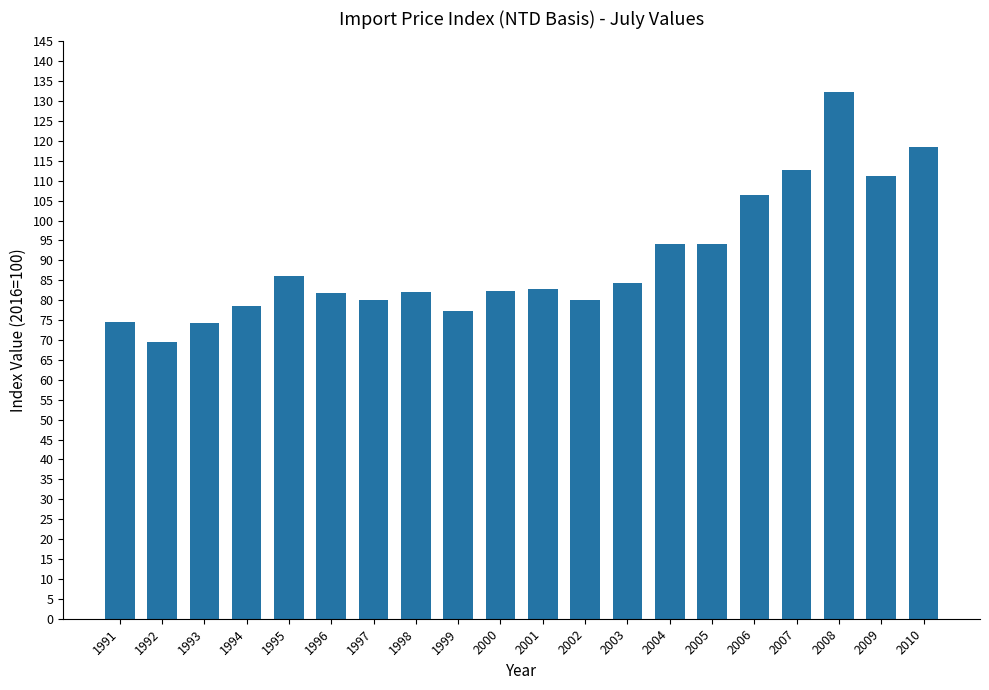

True or false: the data shows 94.4 at 1992.

False